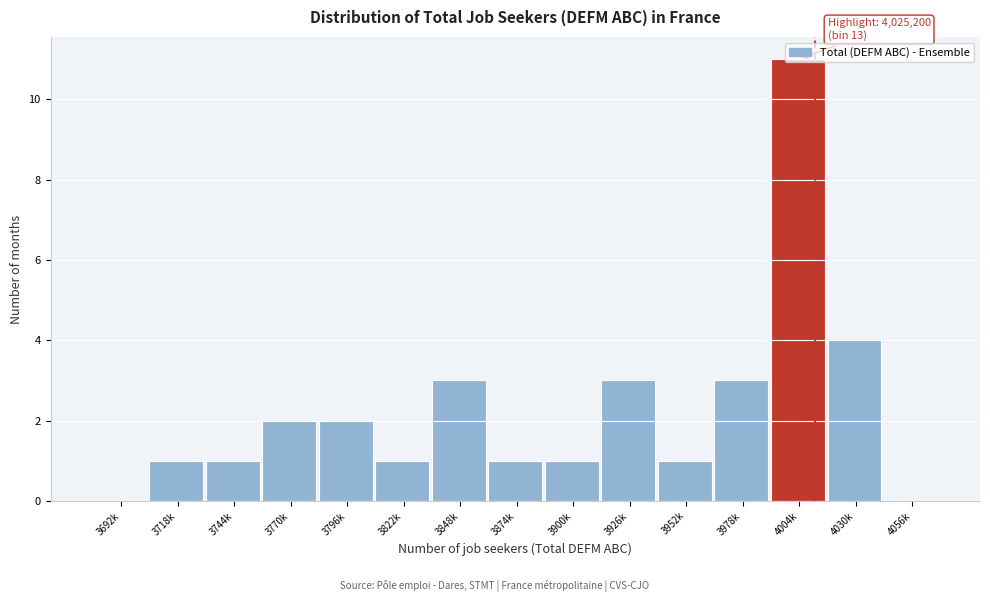

What is the sum of all values?

34